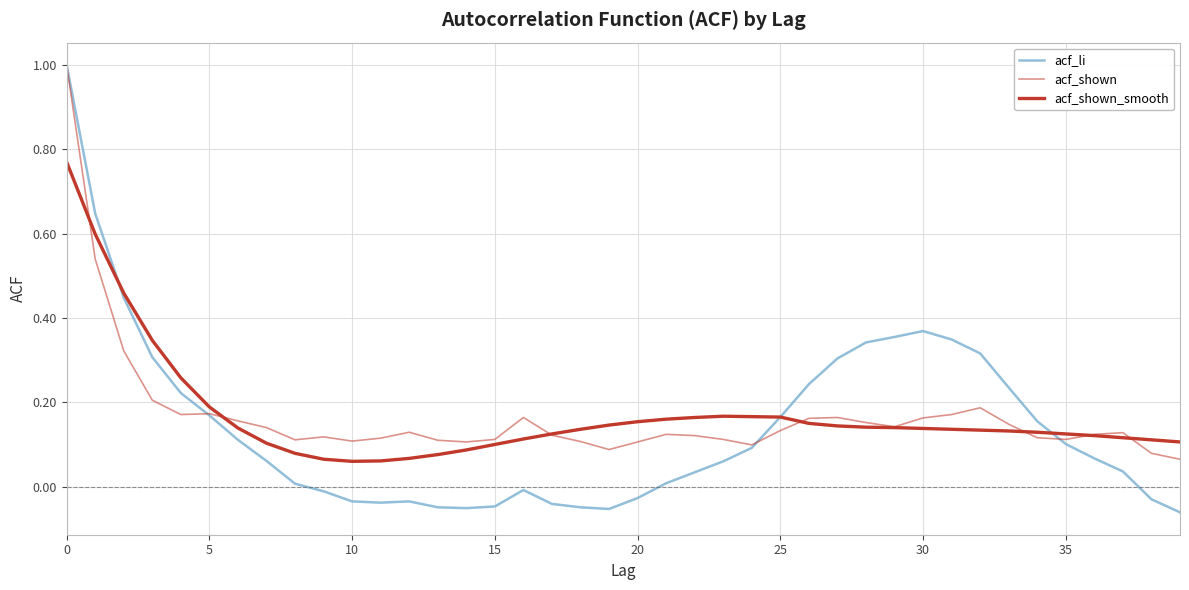

How many lines are shown in the chart?

3